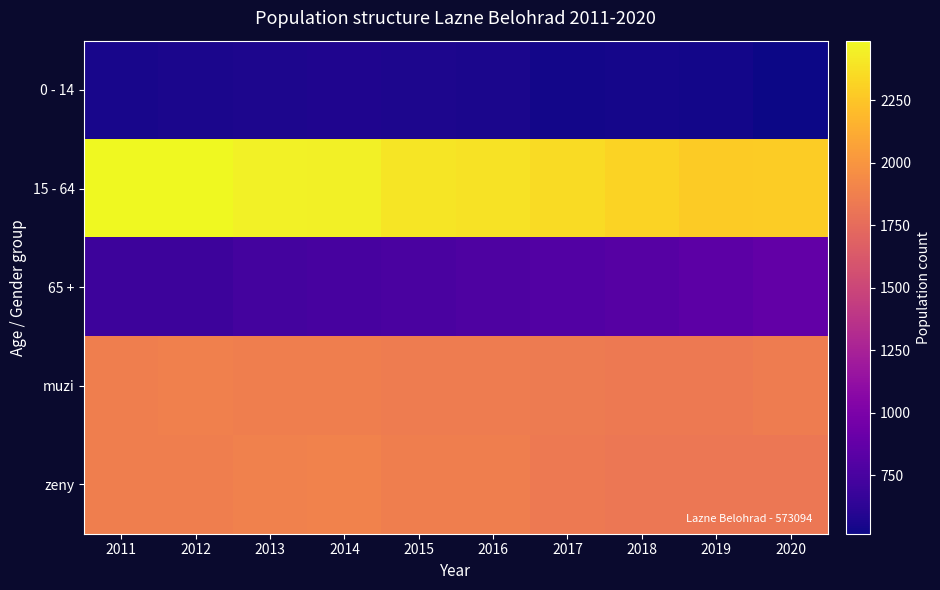

Between 2019 and 2013, which is larger?

2013